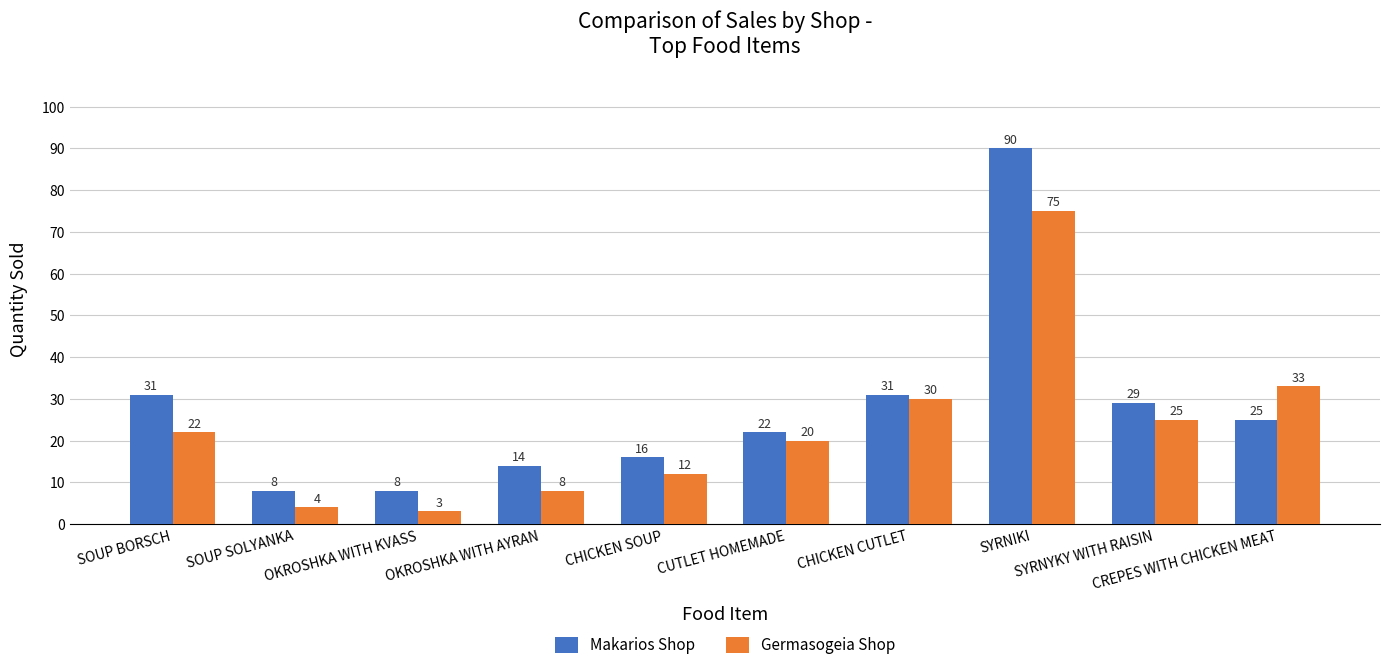

Which series has the largest range (max minus min)?

Makarios Shop